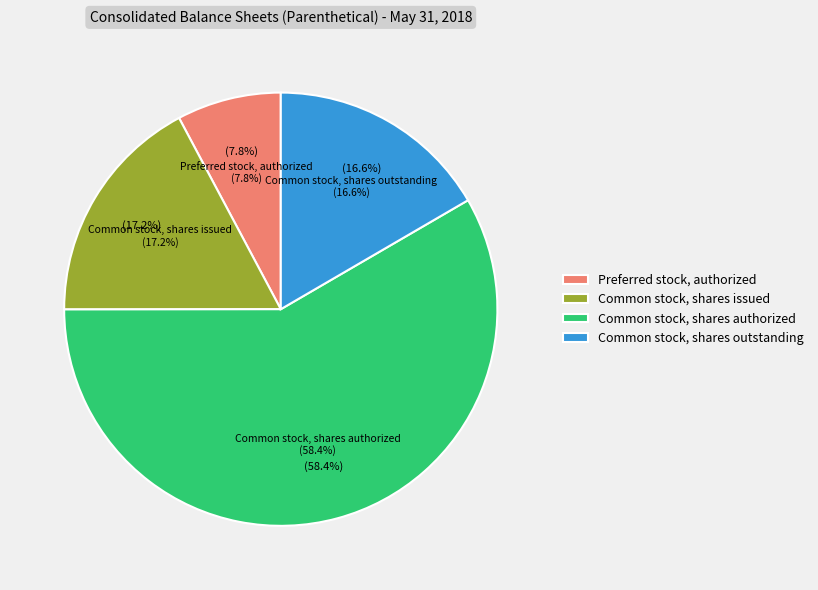

Combined, do Common stock, shares authorized and Common stock, shares issued account for over 50%?

Yes